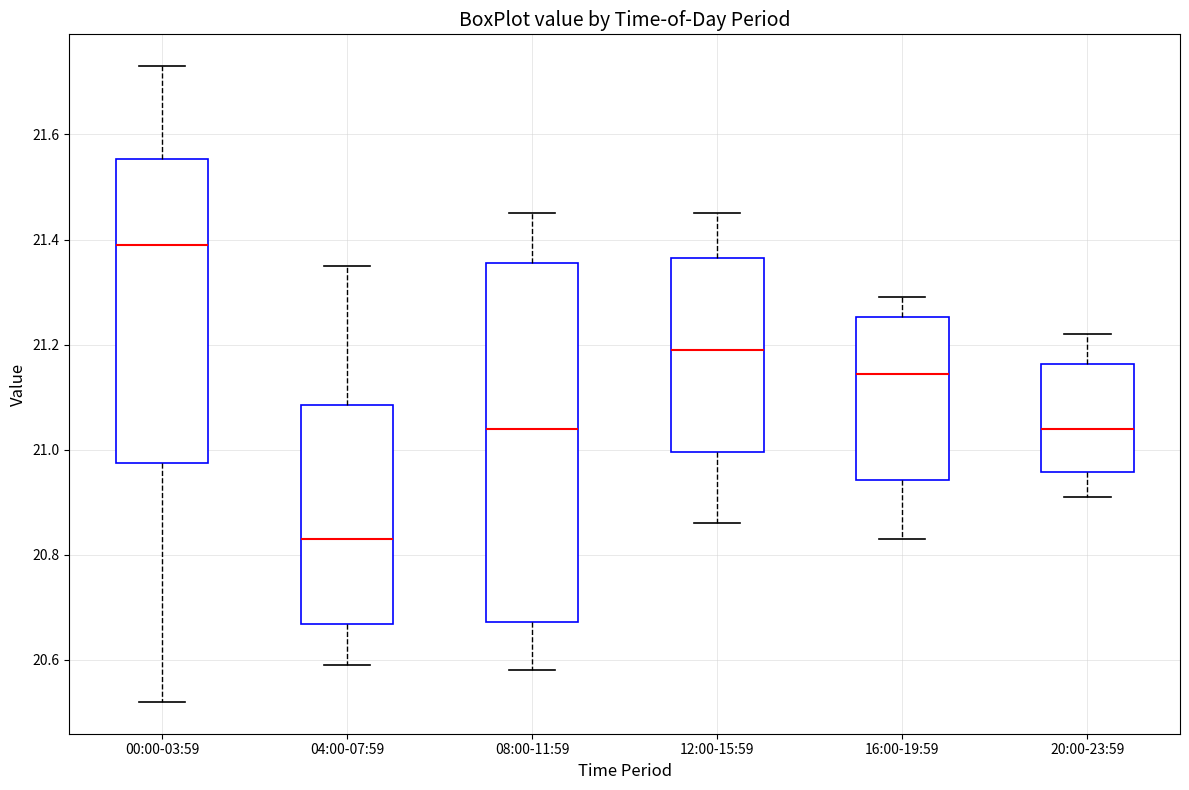

Where does the lower whisker of the box for 04:00-07:59 end on the y-axis? The values are not printed on the chart, so give them approximately, as read against the axis.

20.60